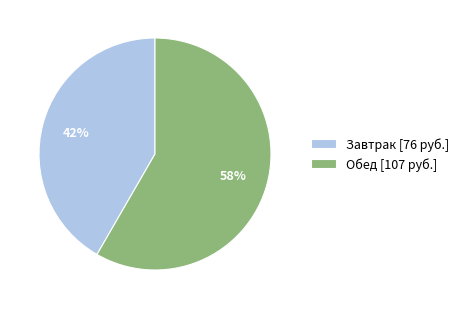

What is the ratio of the value at Обед to the value at Завтрак?

1.4